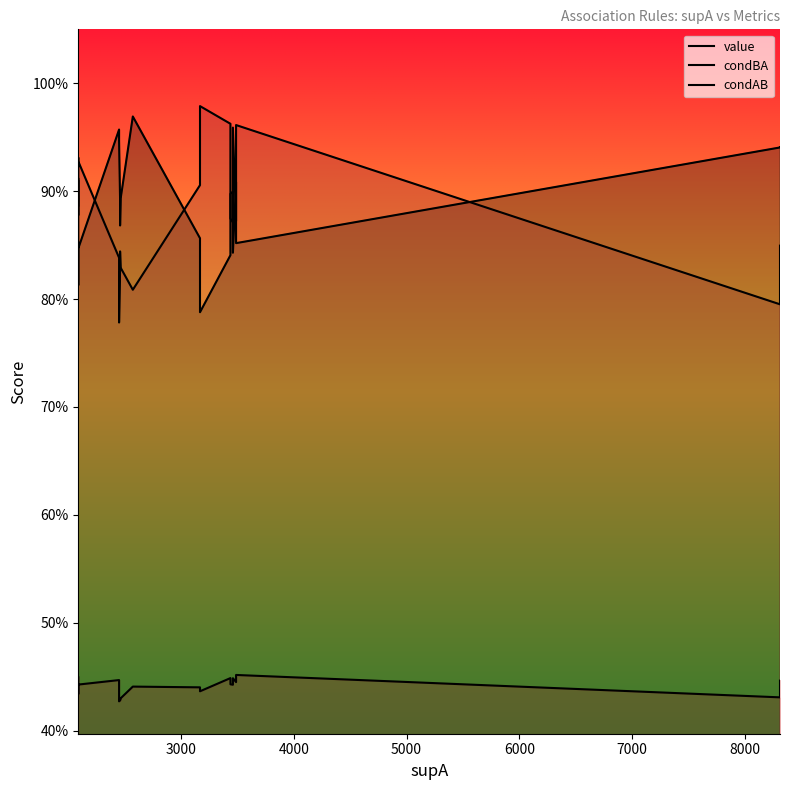

How many interior local valleys does the condAB series have?

6